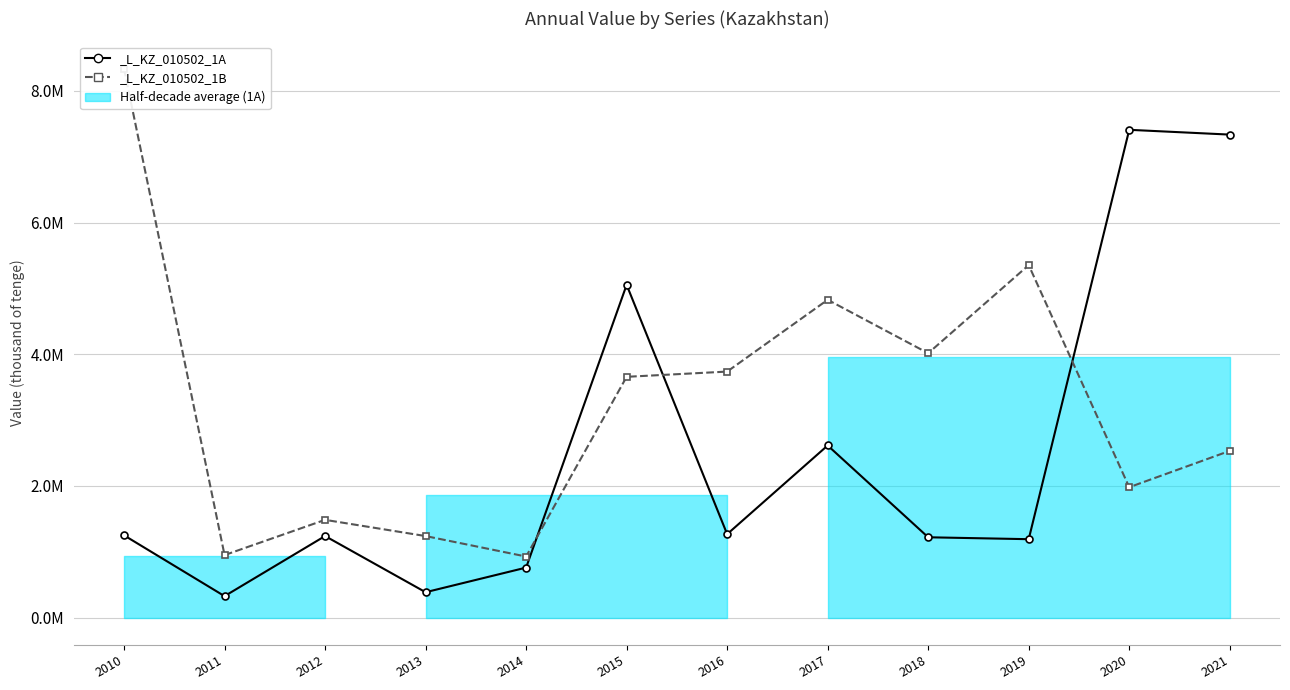

At which label is _L_KZ_010502_1A closest to 3866885?

2015